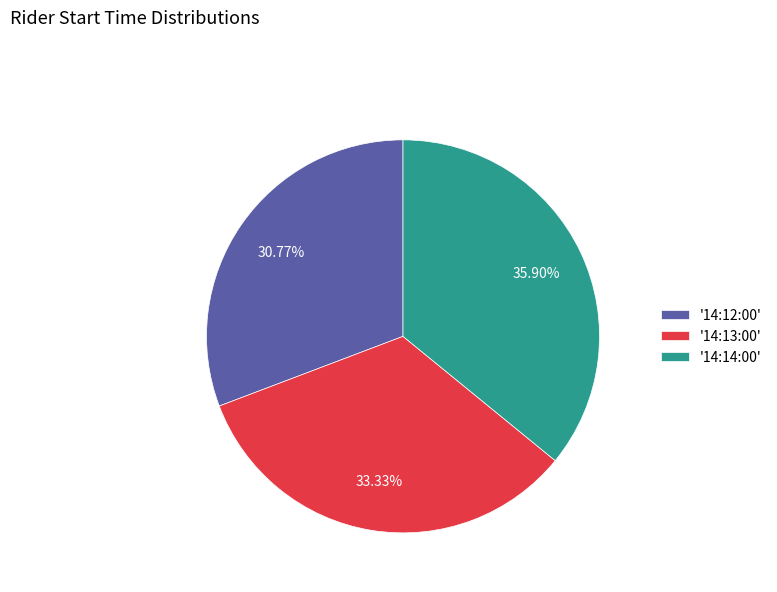

Between '14:14:00' and '14:12:00', which is larger?

'14:14:00'